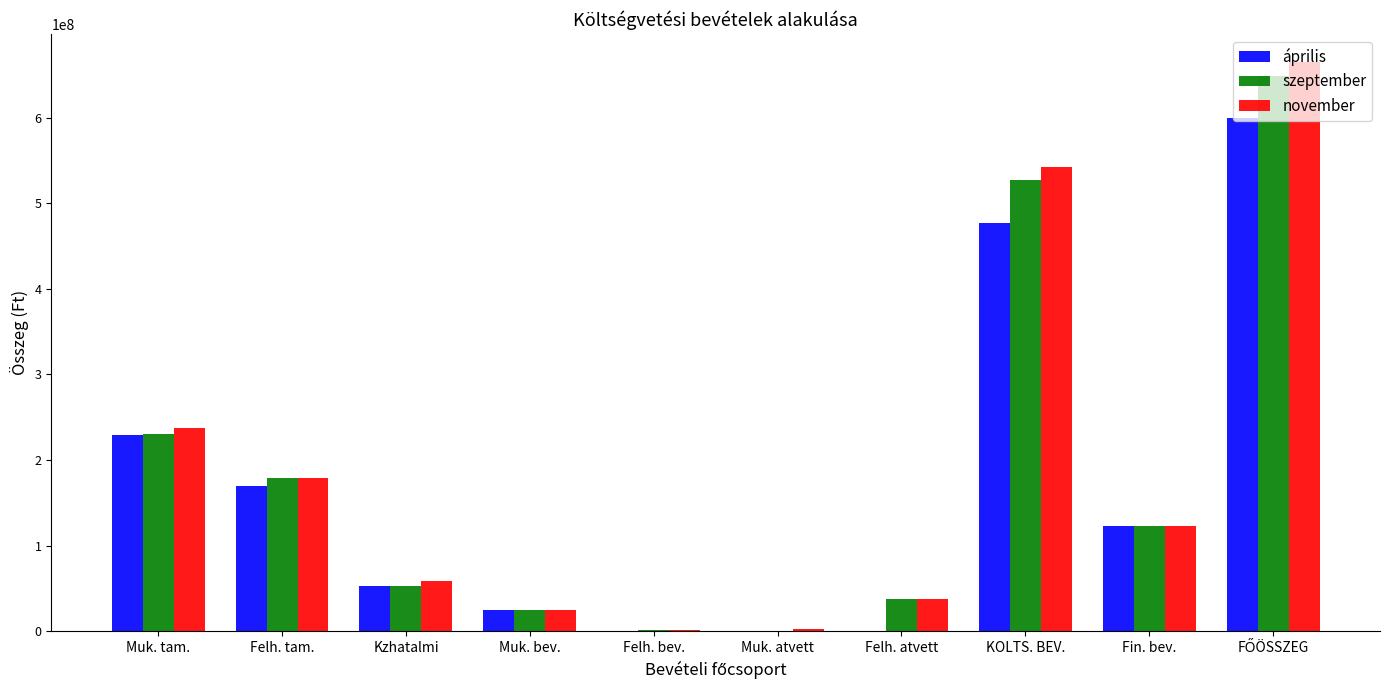

The november series shows 542022399 at KOLTS. BEV.. True or false?

True